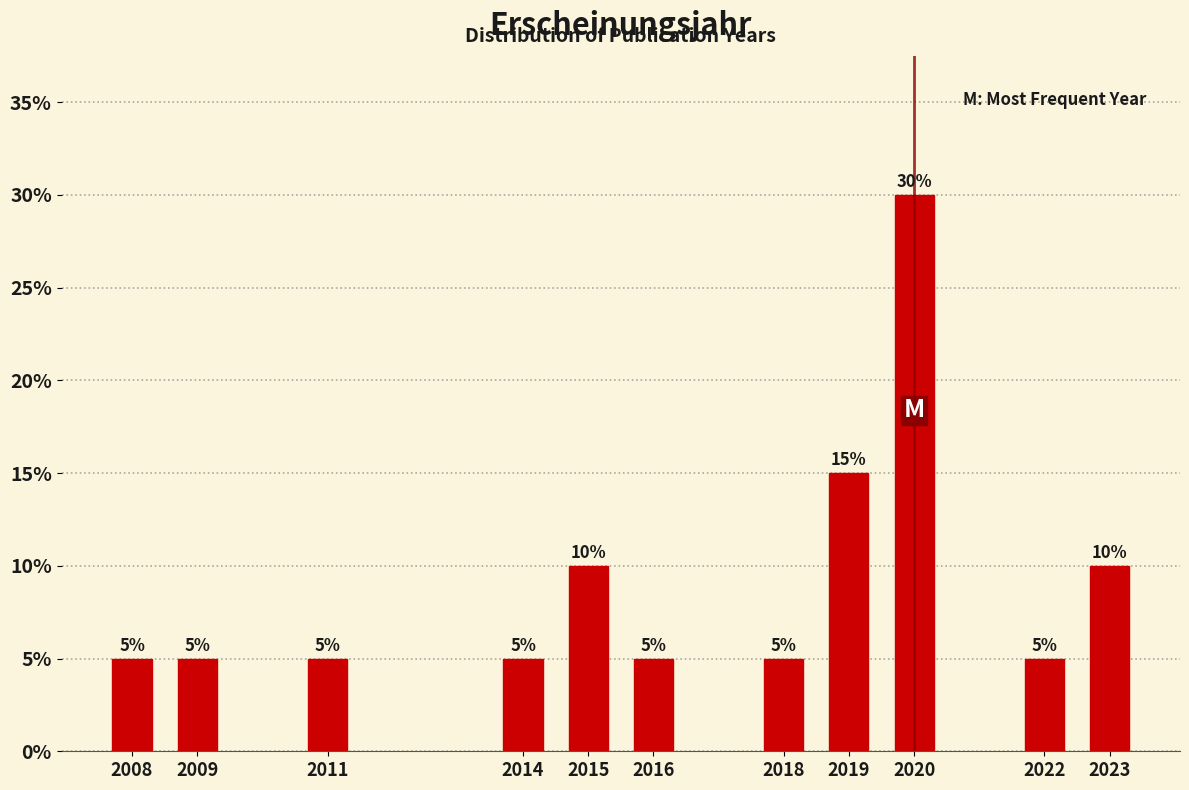

Reading left to right, list all the values displayed in this chart.

5	5	5	5	10	5	5	15	30	5	10